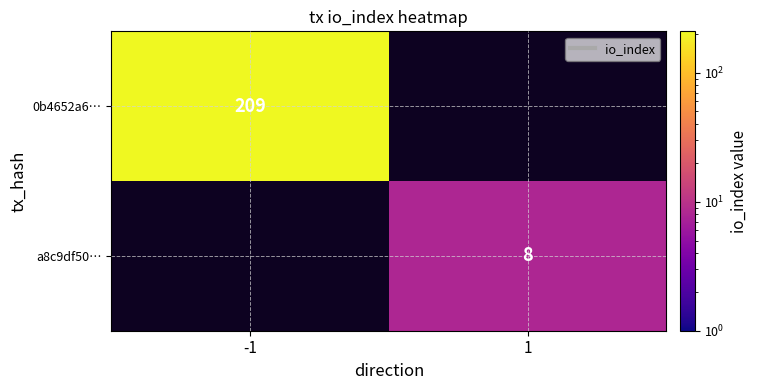

Which label corresponds to the smallest value in the chart?

1